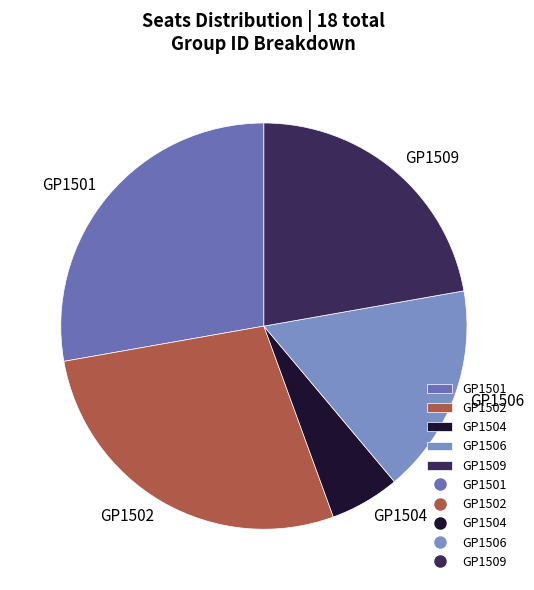

Is the sum of GP1504 and GP1509 greater than half?

No